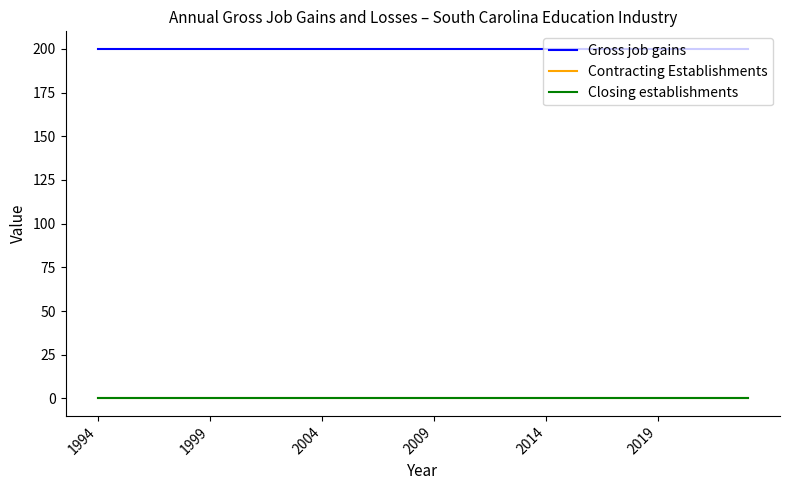

Is this an area chart (filled region under the line)?

No